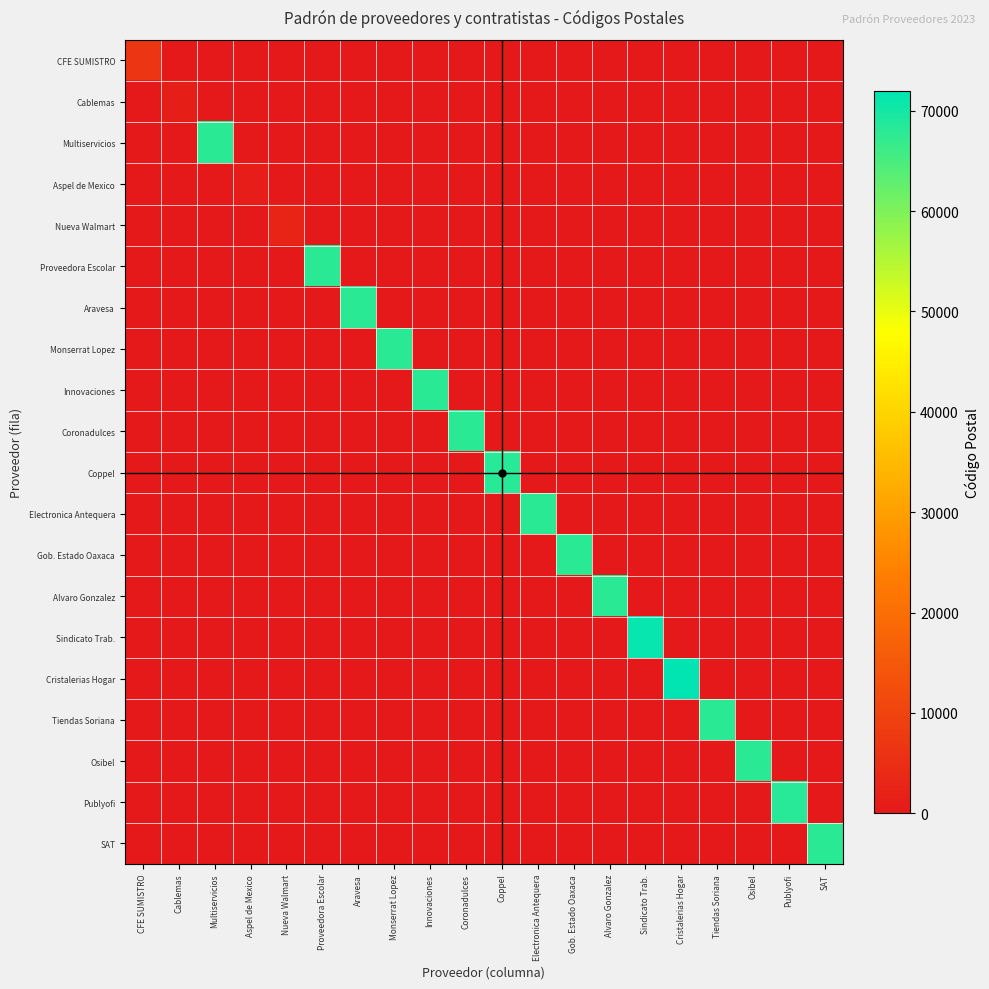

What is the greatest value displayed?

72000